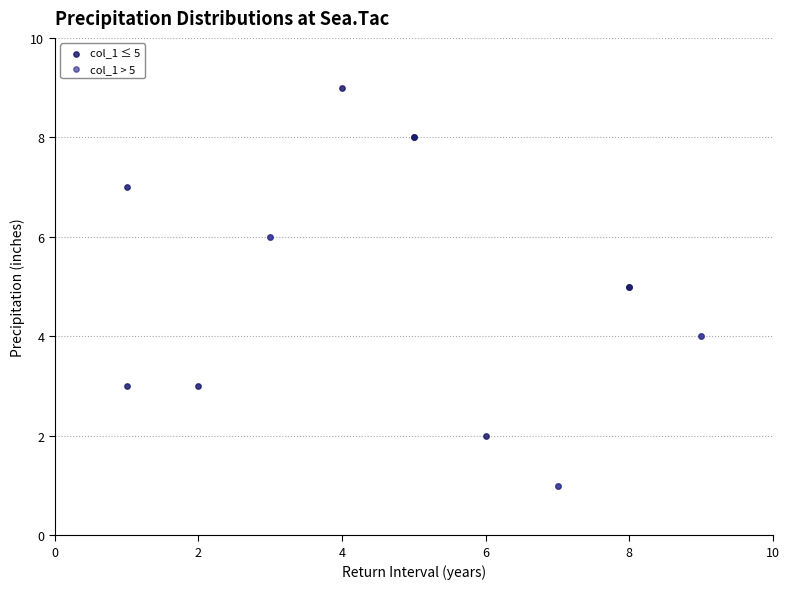

Which series contains the highest Y value?

col_1 ≤ 5